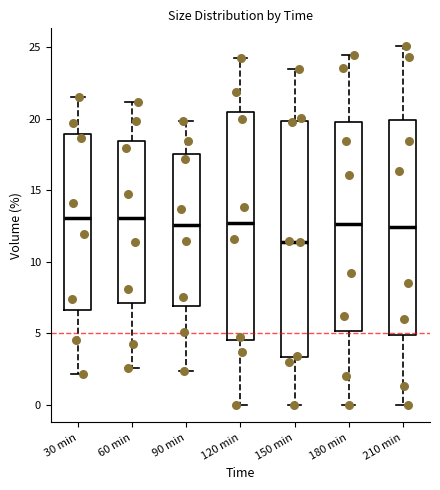

Where is the lower edge of the box for 120 min on the y-axis? The values are not printed on the chart, so give them approximately, as read against the axis.

4.5